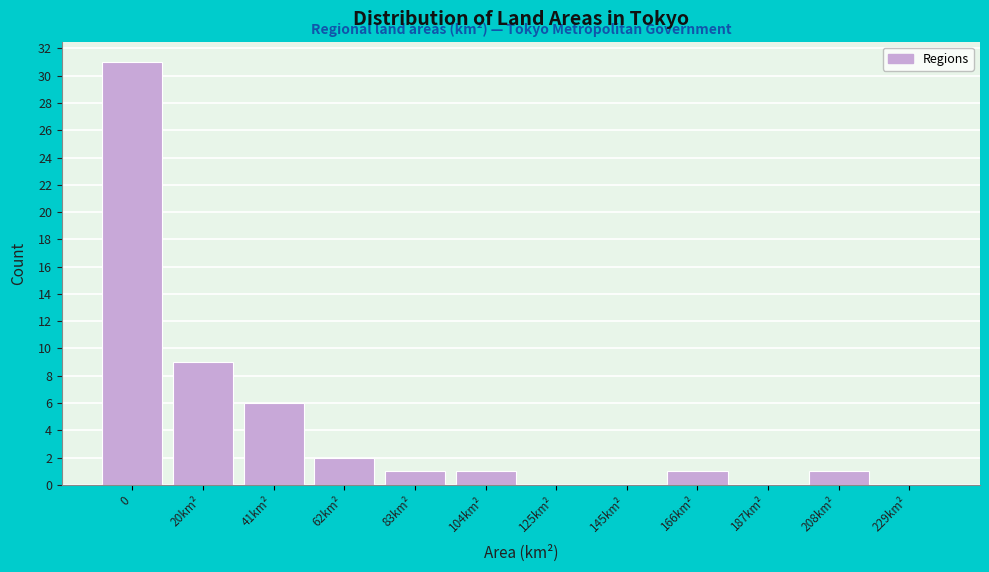

Reading left to right, what are all the values shown in this chart?

0=31	20km²=9	41km²=6	62km²=2	83km²=1	104km²=1	125km²=0	145km²=0	166km²=1	187km²=0	208km²=1	229km²=0